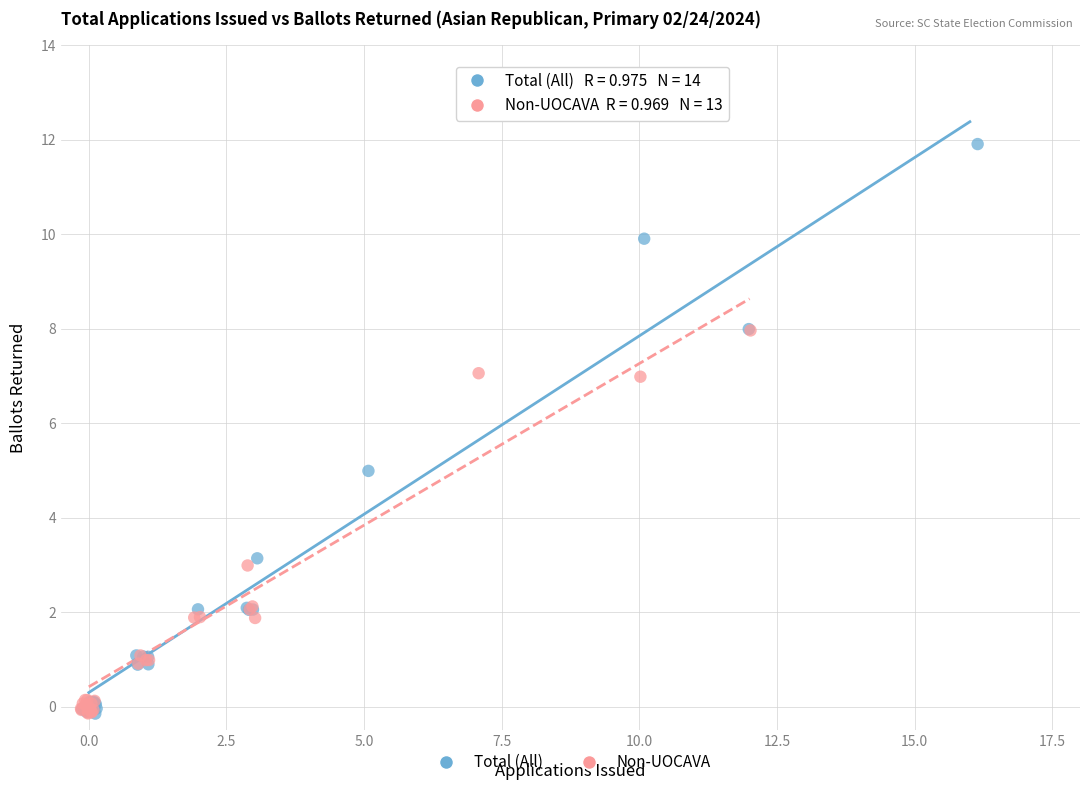

Which series reaches the maximum Y coordinate?

Total (All)